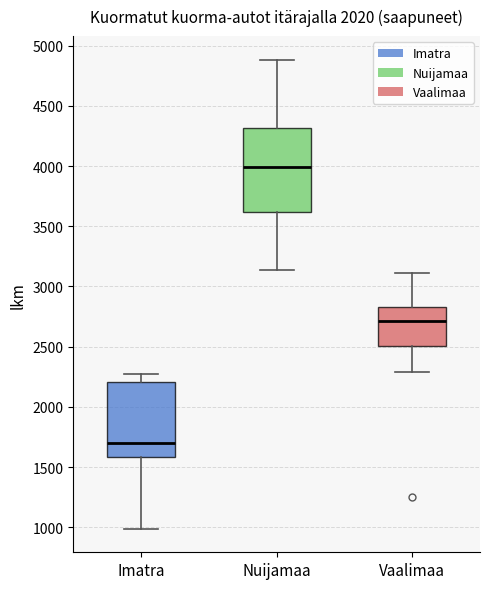

Reading left to right, read every box against the y-axis: the position of its median line, the range the box covers, and the ends of its whiskers. The values are not printed on the chart, so give them approximately, as read against the axis.

Imatra: median 1700, box 1600 to 2200, whiskers 1000 to 2250
Nuijamaa: median 4000, box 3600 to 4300, whiskers 3150 to 4900
Vaalimaa: median 2700, box 2500 to 2850, whiskers 2300 to 3100